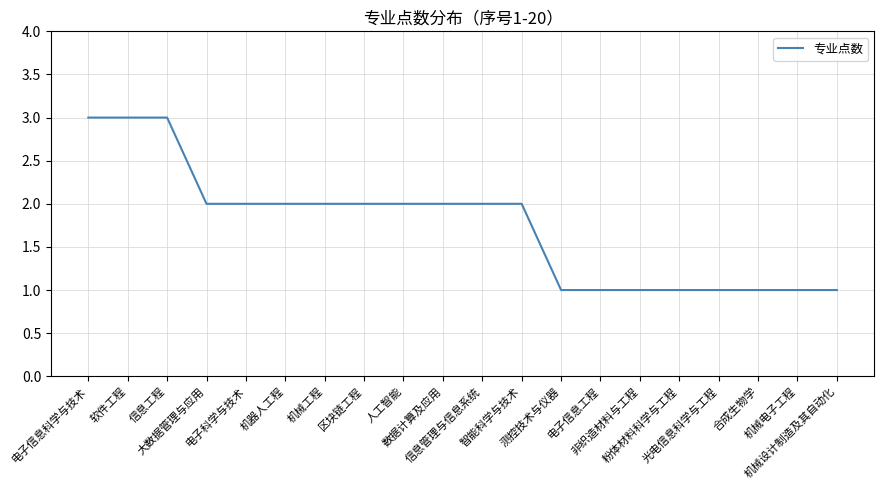

What is the ratio of the value at 电子信息科学与技术 to the value at 软件工程?

1.0